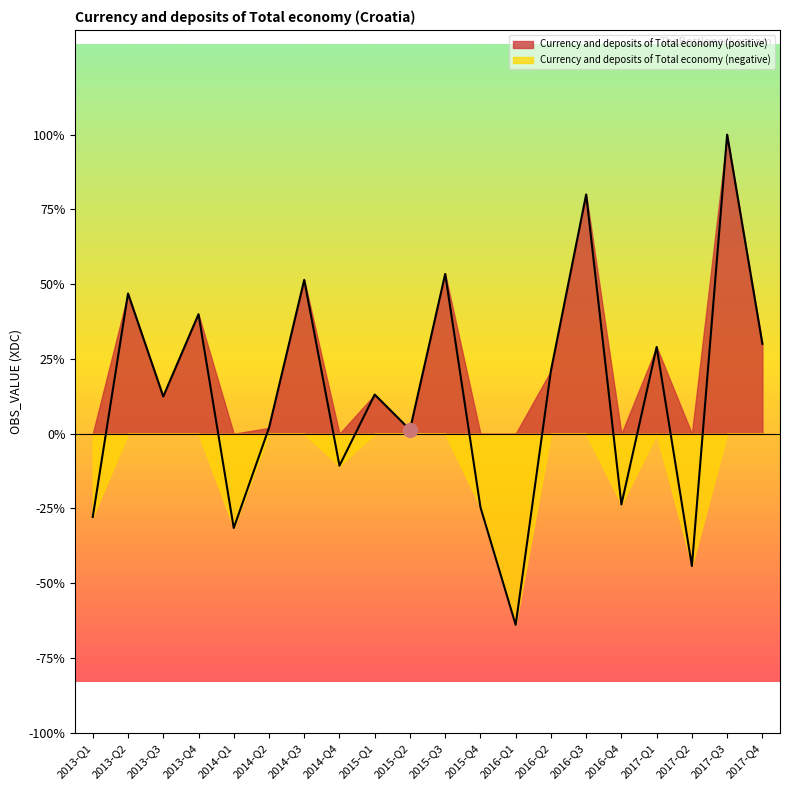

At which category does the chart reach its peak across all series?

2017-Q3